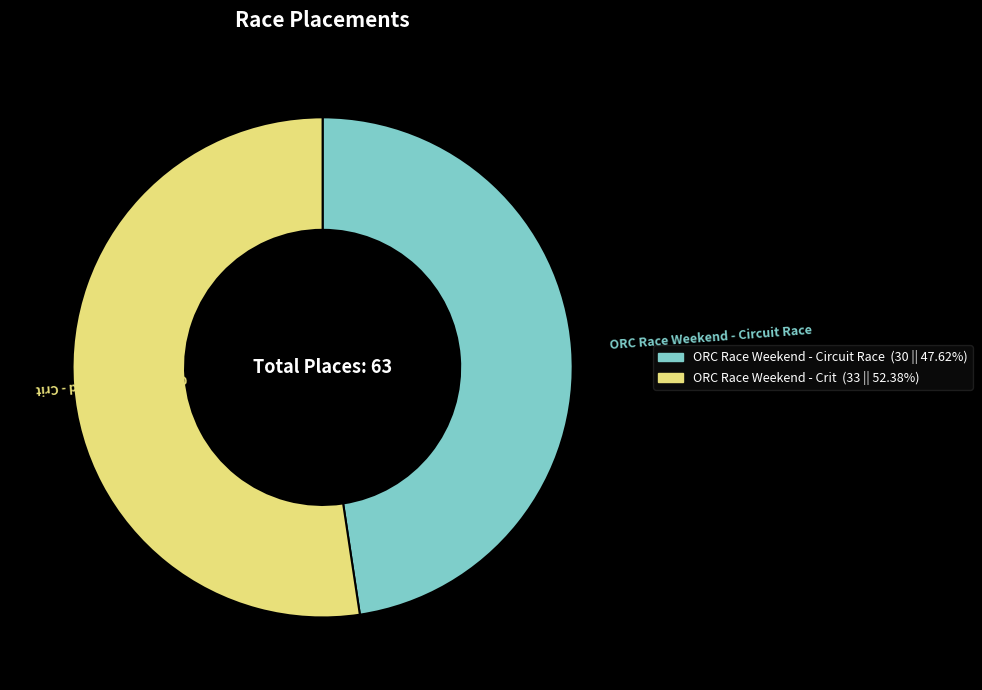

What is the smallest slice in the pie chart?

ORC Race Weekend - Circuit Race